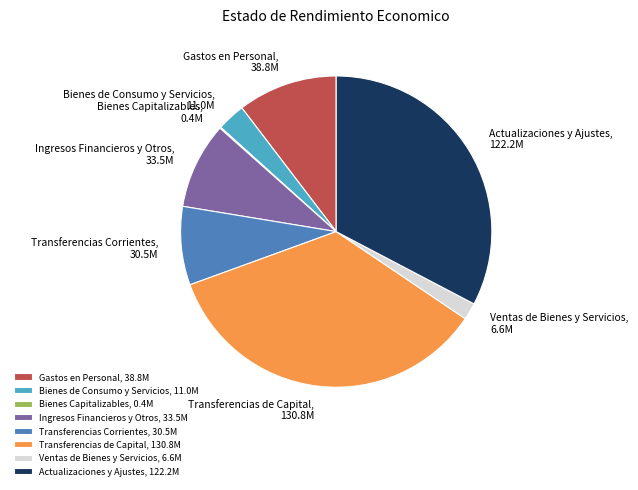

Combined, do Gastos en Personal, 38.8M and Transferencias Corrientes, 30.5M account for over 50%?

No